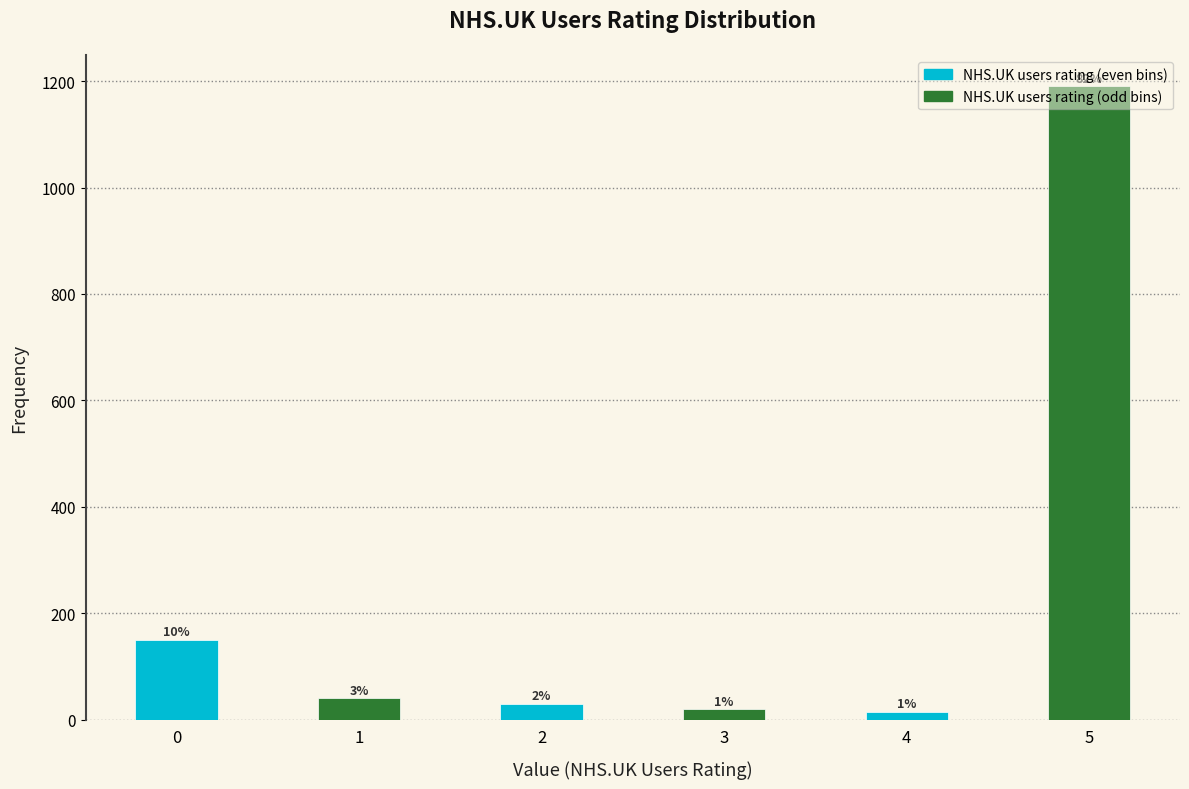

Are the bars grouped side by side (vs. stacked)?

Yes